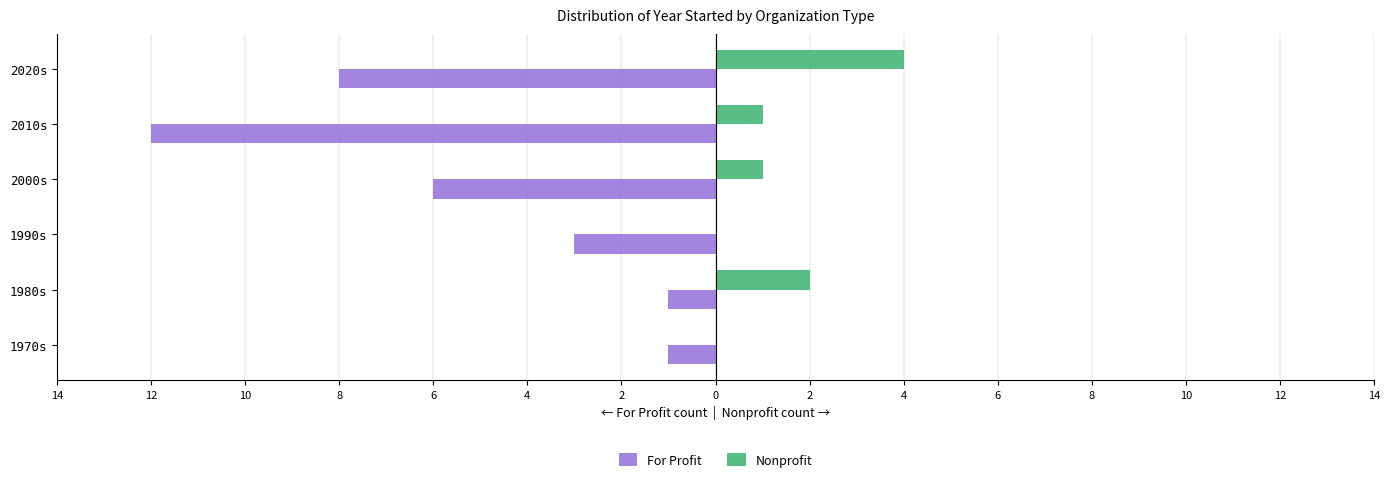

What are all the series names shown in the legend?

For Profit, Nonprofit